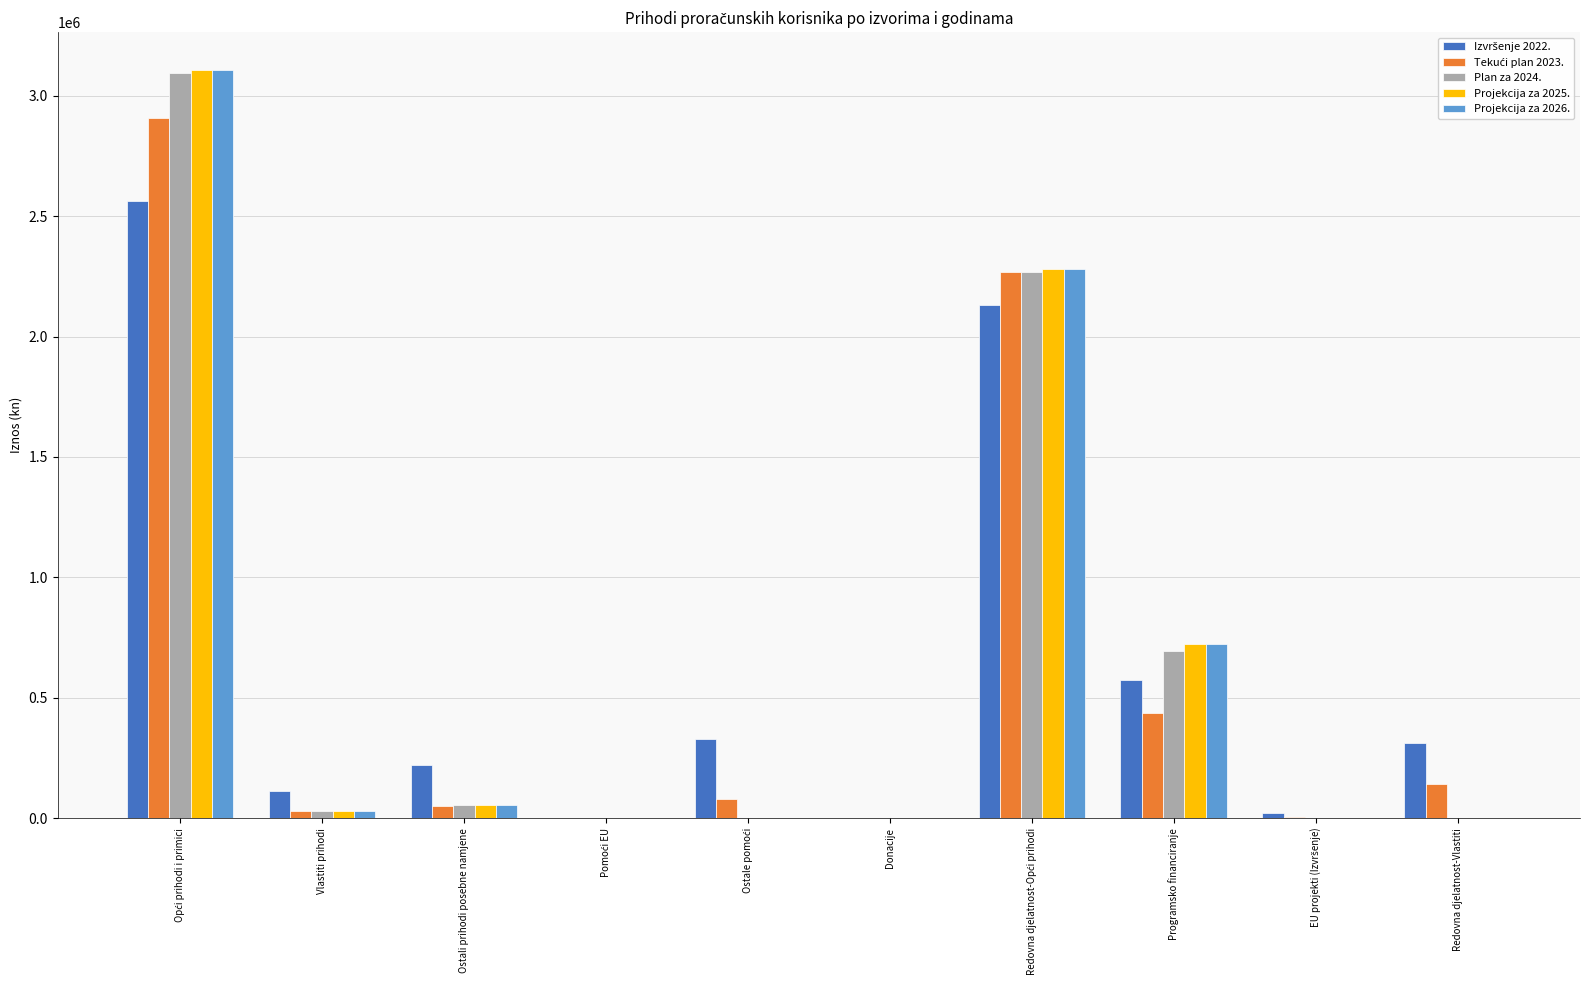

What is the greatest value displayed?

3109246